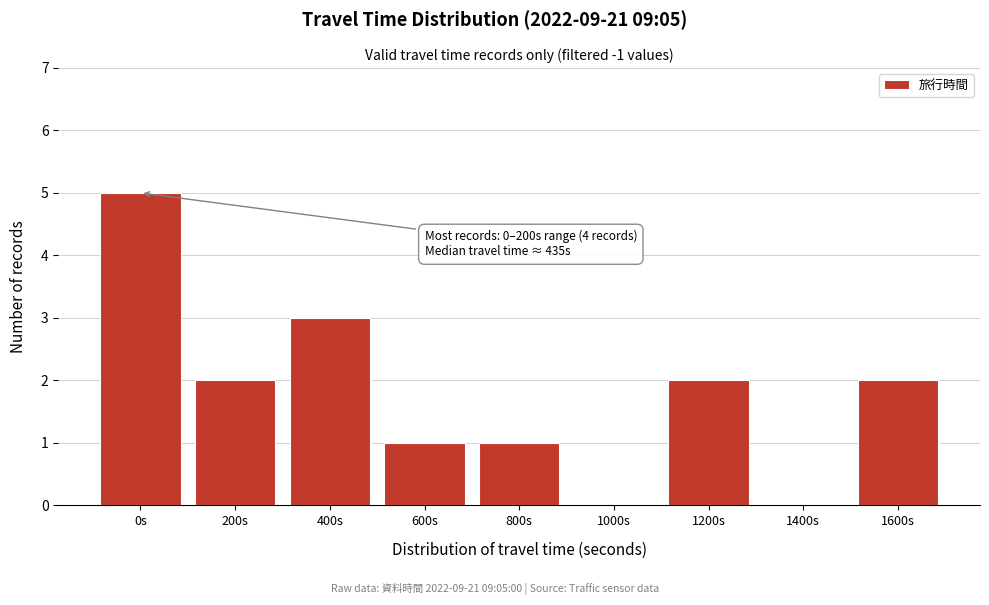

Reading right to left, extract all data points from this chart.

1600s=2	1400s=0	1200s=2	1000s=0	800s=1	600s=1	400s=3	200s=2	0s=5